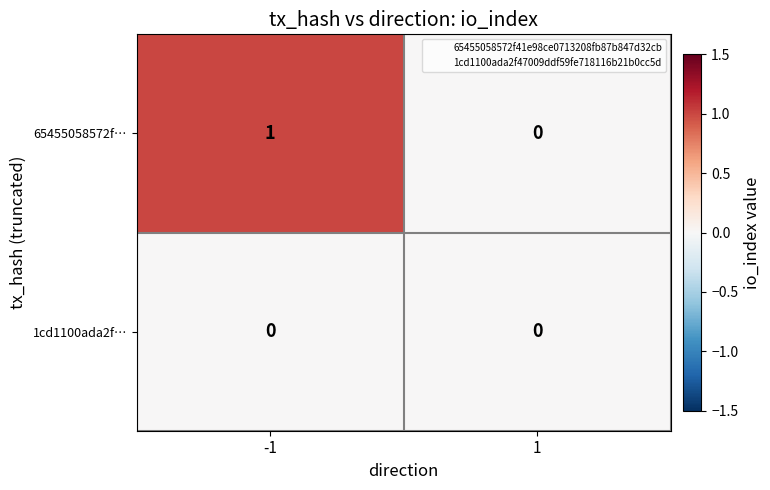

How many distinct data groups are displayed?

2